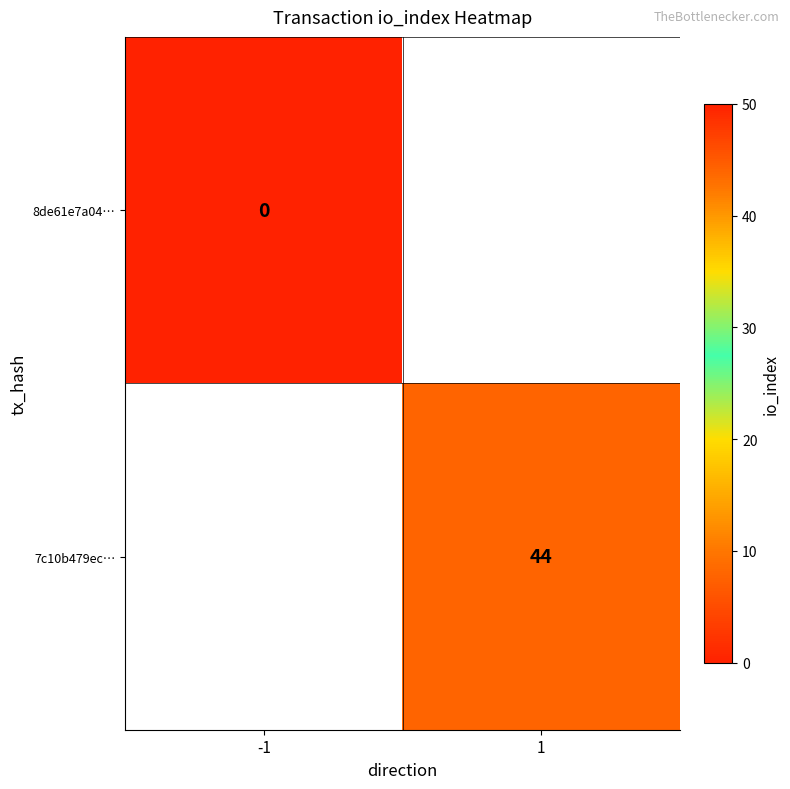

Between -1 and 1, which is larger?

1